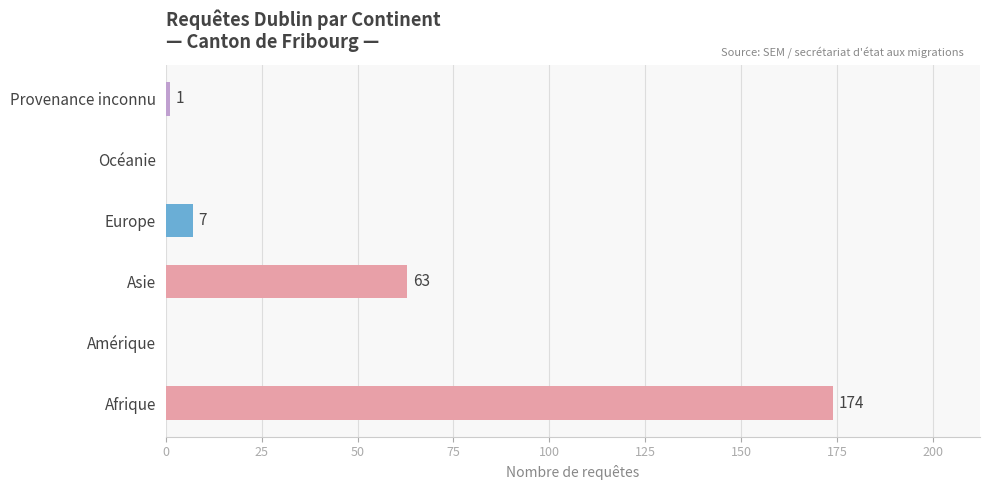

At which label is the value closest to 87?

Asie